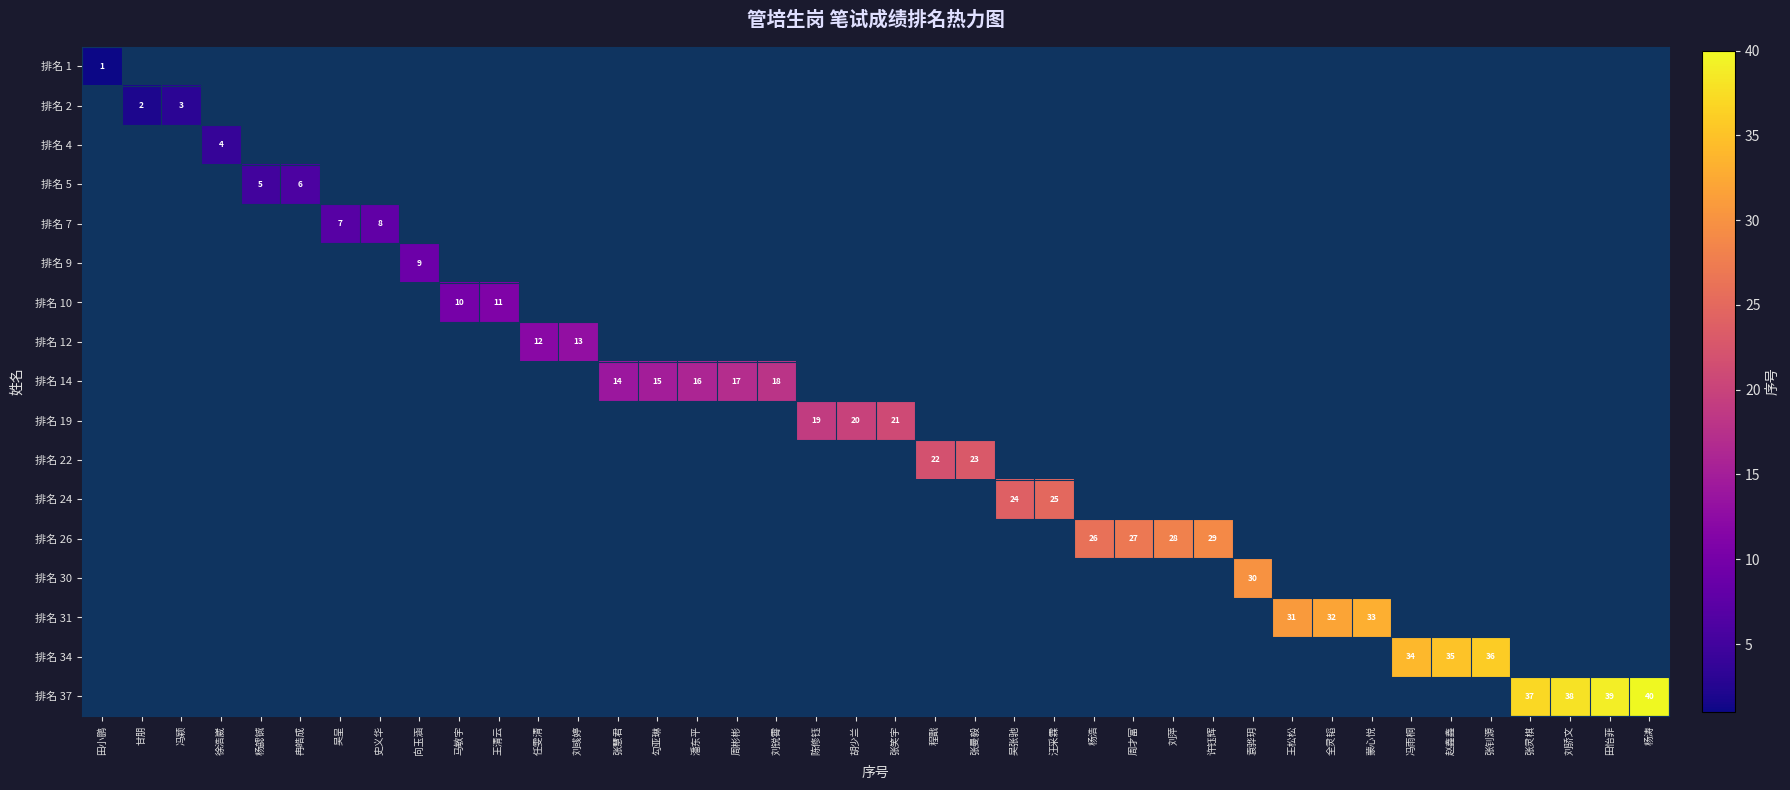

The value of 排名 19 at 张笑宇 is 21. True or false?

True